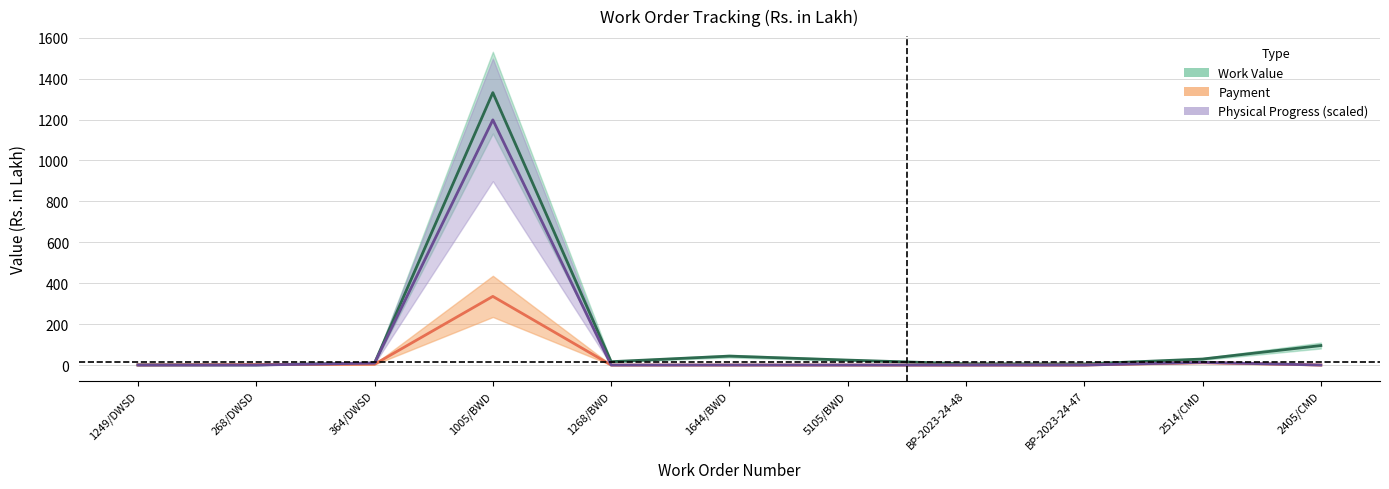

Does the chart display data point markers on the line(s)?

No